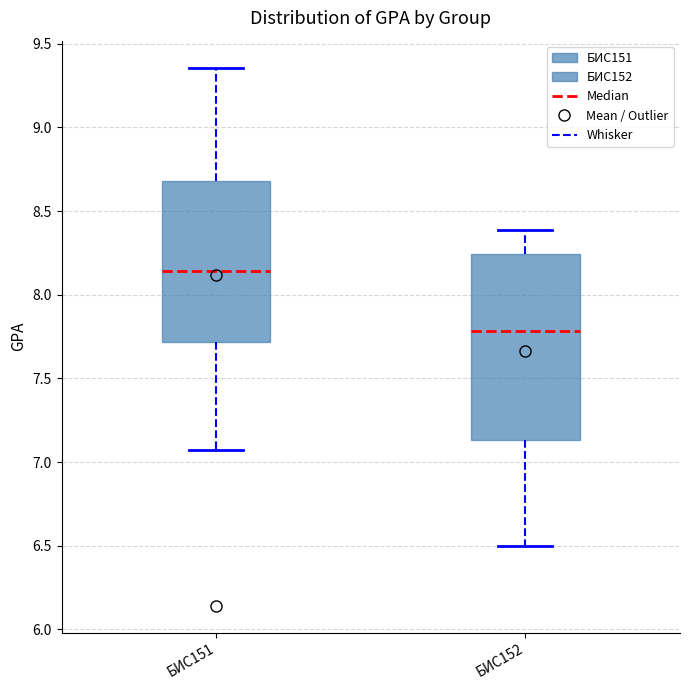

Where is the upper edge of the box for БИС152 on the y-axis? The values are not printed on the chart, so give them approximately, as read against the axis.

8.25